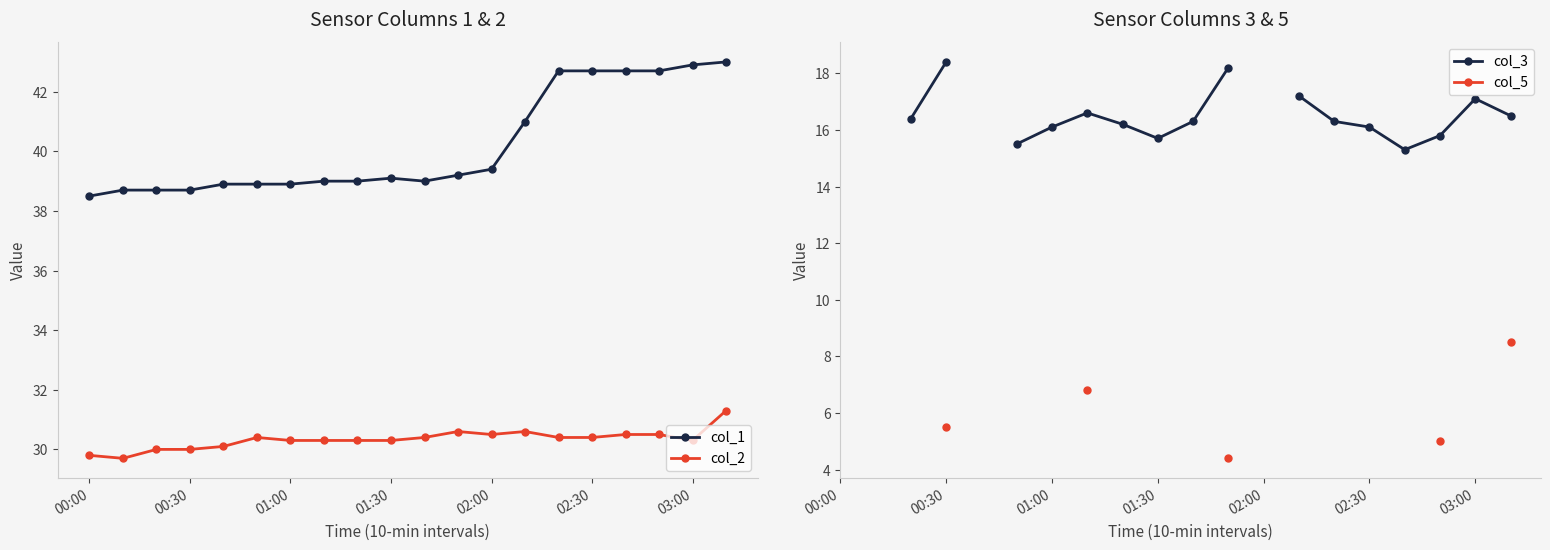

The value of col_2 at 00:00 is 50.4. True or false?

False